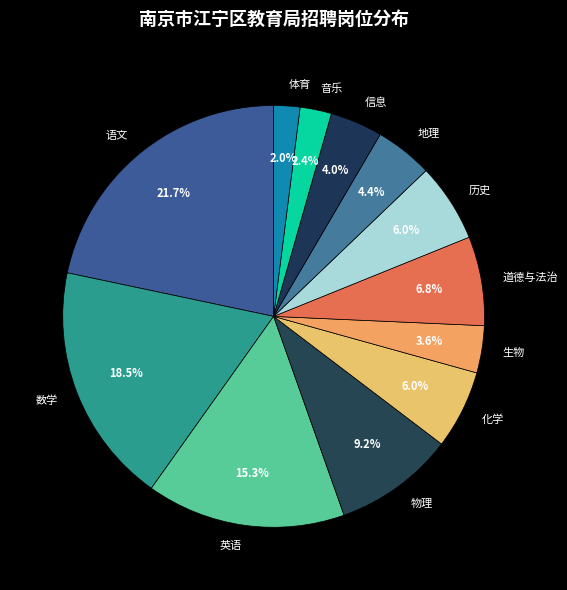

Approximately how many times larger is the value at 数学 compared to 化学?

3.1